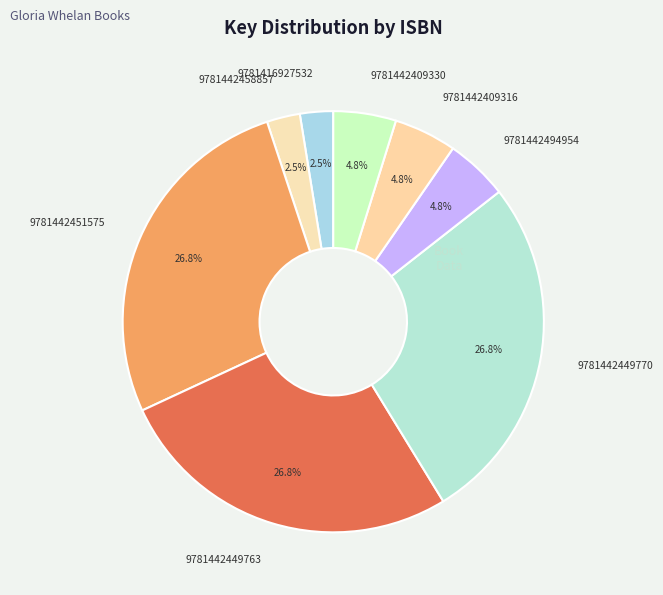

Is the sum of 9781442449770 and 9781416927532 greater than half?

No